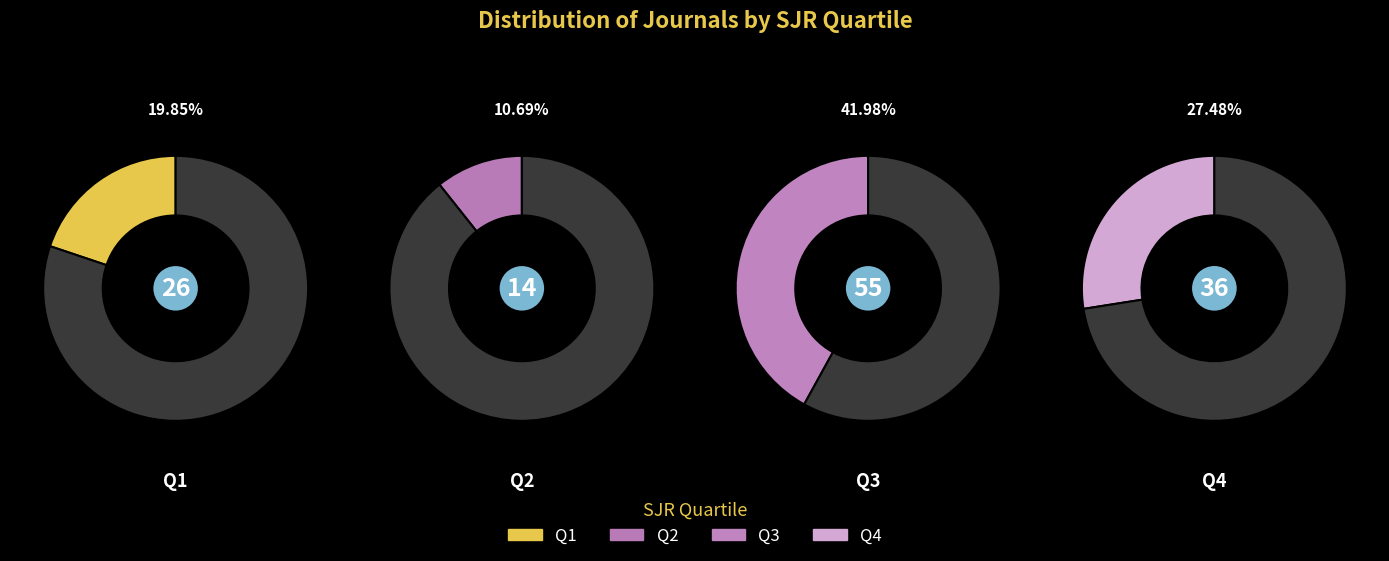

How many segments does this pie chart have?

4